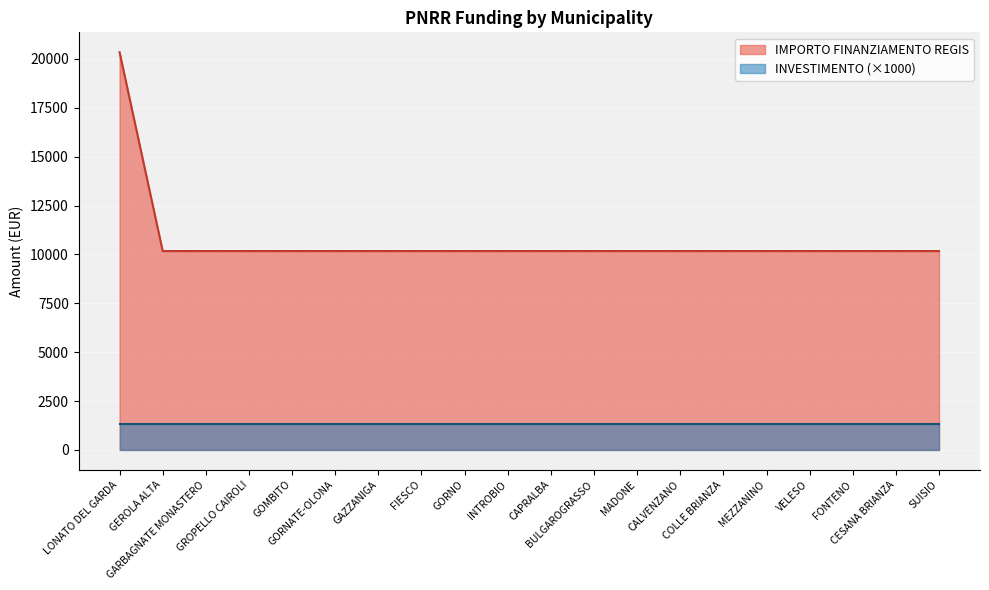

Is it true that the value at GORNATE-OLONA is 16236?

False